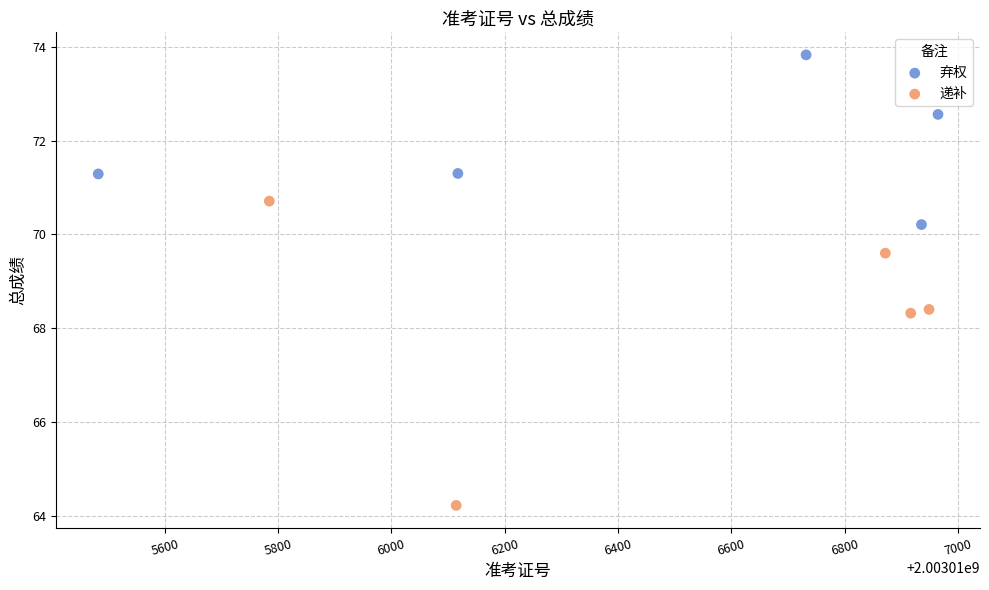

Which series contains the lowest Y value?

递补